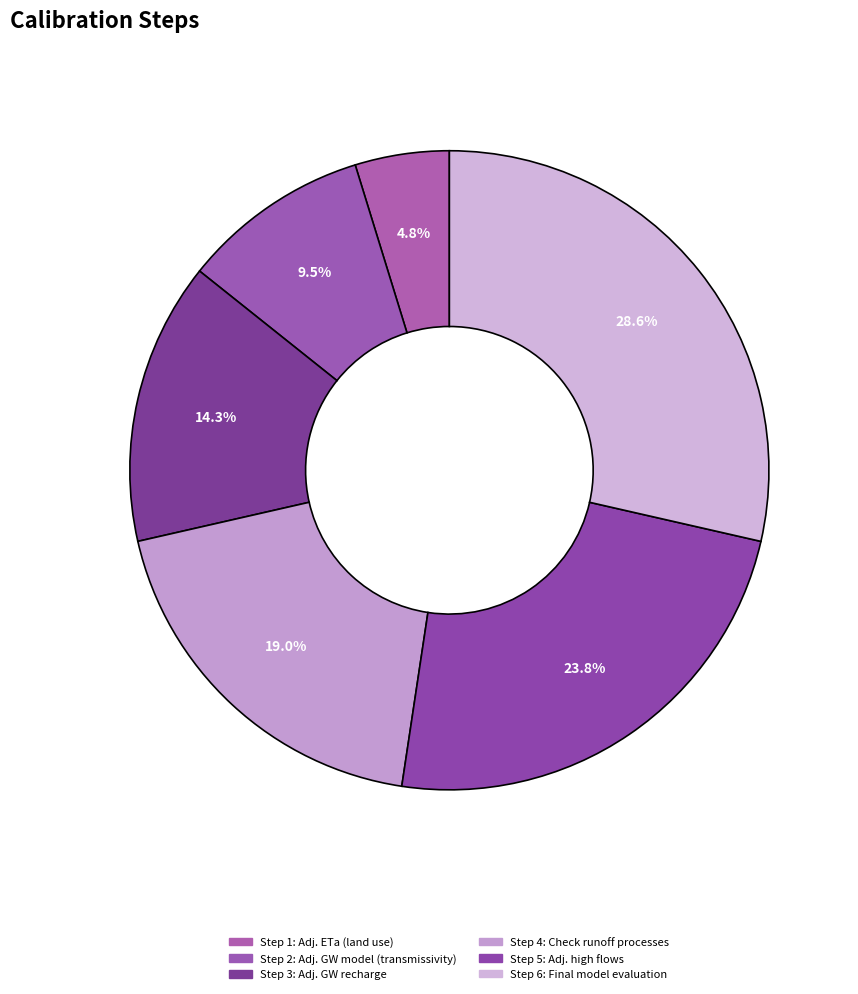

Which slice is the largest?

Final model evaluation